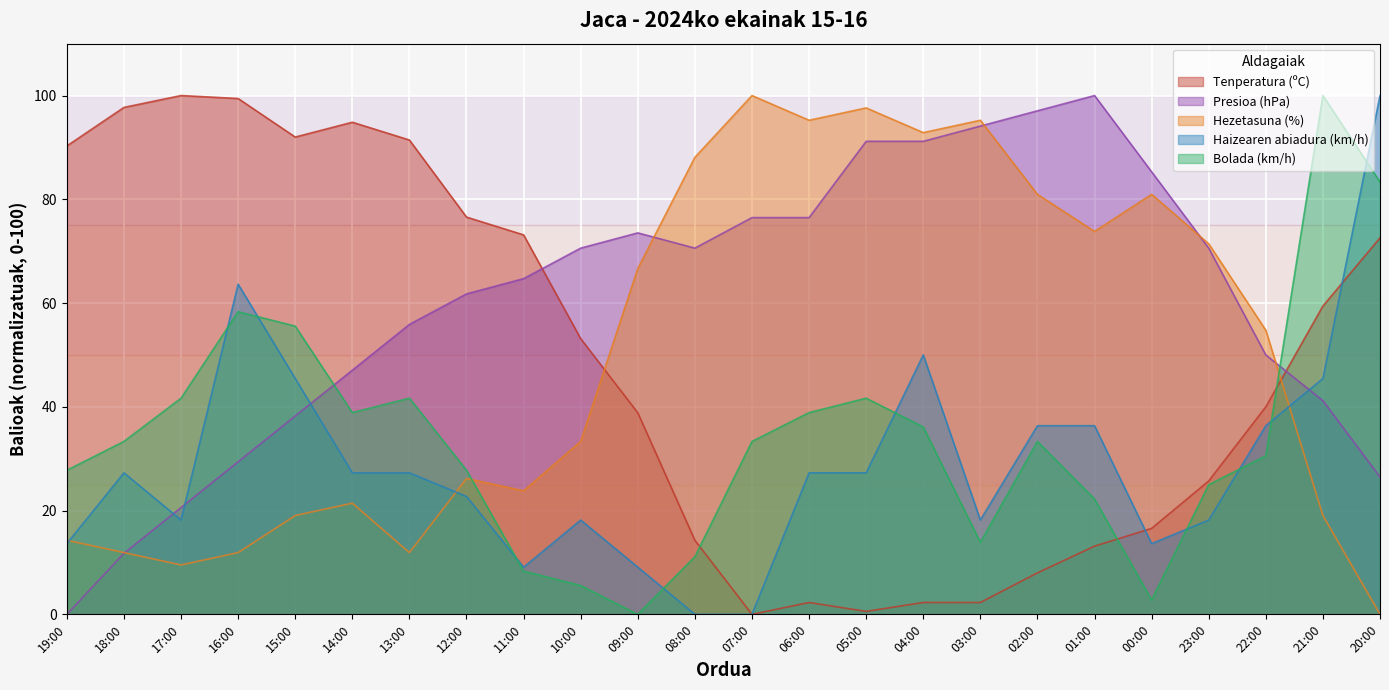

Reading left to right, list all the values displayed in this chart.

Tenperatura (ºC): 19:00=90.3	18:00=97.7	17:00=100.0	16:00=99.4	15:00=92.0	14:00=94.9	13:00=91.4	12:00=76.6	11:00=73.1	10:00=53.1	09:00=38.9	08:00=14.3	07:00=0.0	06:00=2.3	05:00=0.6	04:00=2.3	03:00=2.3	02:00=8.0	01:00=13.1	00:00=16.6	23:00=25.7	22:00=40.0	21:00=59.4	20:00=72.6
Presioa (hPa): 19:00=0.0	18:00=11.8	17:00=20.6	16:00=29.4	15:00=38.2	14:00=47.1	13:00=55.9	12:00=61.8	11:00=64.7	10:00=70.6	09:00=73.5	08:00=70.6	07:00=76.5	06:00=76.5	05:00=91.2	04:00=91.2	03:00=94.1	02:00=97.1	01:00=100.0	00:00=85.3	23:00=70.6	22:00=50.0	21:00=41.2	20:00=26.5
Hezetasuna (%): 19:00=14.3	18:00=11.9	17:00=9.5	16:00=11.9	15:00=19.0	14:00=21.4	13:00=11.9	12:00=26.2	11:00=23.8	10:00=33.3	09:00=66.7	08:00=88.1	07:00=100.0	06:00=95.2	05:00=97.6	04:00=92.9	03:00=95.2	02:00=81.0	01:00=73.8	00:00=81.0	23:00=71.4	22:00=54.8	21:00=19.0	20:00=0.0
Haizearen abiadura (km/h): 19:00=13.6	18:00=27.3	17:00=18.2	16:00=63.6	15:00=45.5	14:00=27.3	13:00=27.3	12:00=22.7	11:00=9.1	10:00=18.2	09:00=9.1	08:00=0.0	07:00=0.0	06:00=27.3	05:00=27.3	04:00=50.0	03:00=18.2	02:00=36.4	01:00=36.4	00:00=13.6	23:00=18.2	22:00=36.4	21:00=45.5	20:00=100.0
Bolada (km/h): 19:00=27.8	18:00=33.3	17:00=41.7	16:00=58.3	15:00=55.6	14:00=38.9	13:00=41.7	12:00=27.8	11:00=8.3	10:00=5.6	09:00=0.0	08:00=11.1	07:00=33.3	06:00=38.9	05:00=41.7	04:00=36.1	03:00=13.9	02:00=33.3	01:00=22.2	00:00=2.8	23:00=25.0	22:00=30.6	21:00=100.0	20:00=83.3